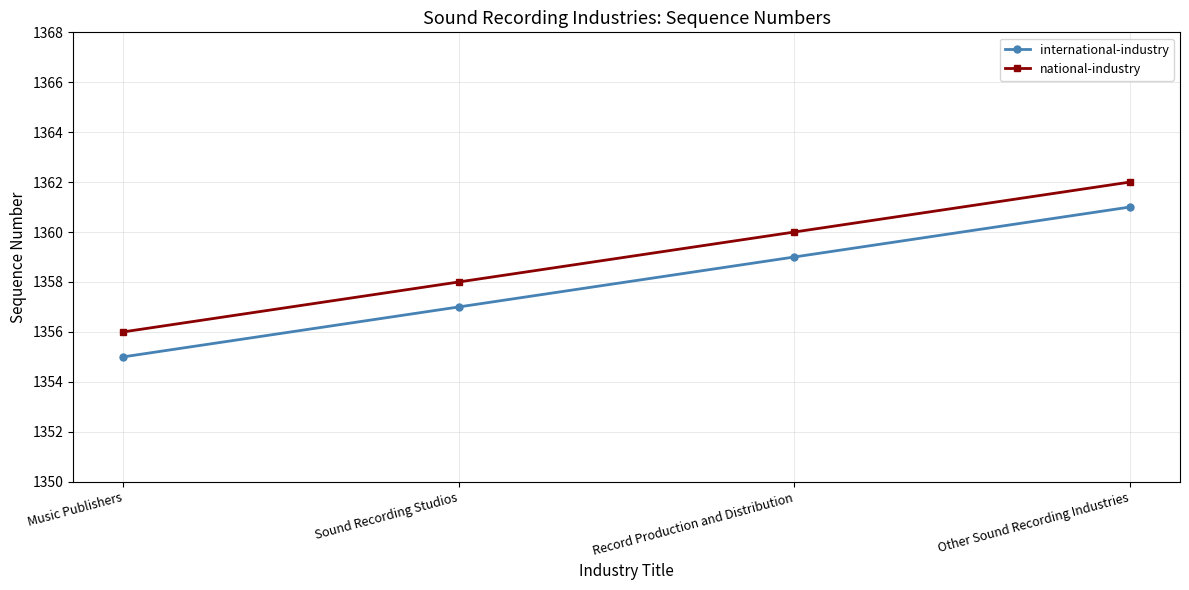

What position from the right is Other Sound Recording Industries?

1